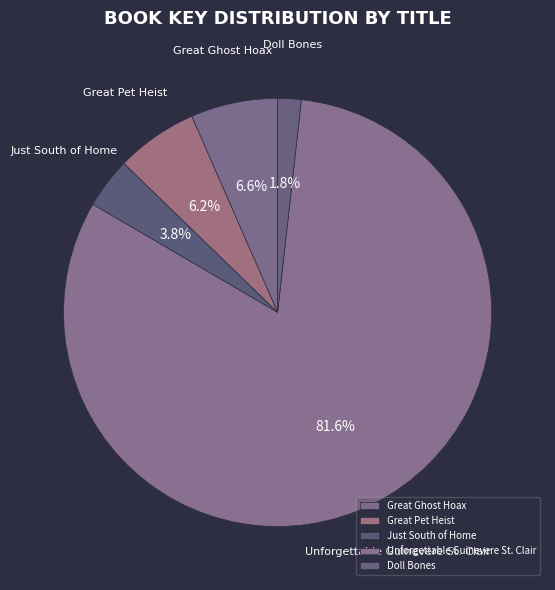

Count the number of slices in the pie.

5